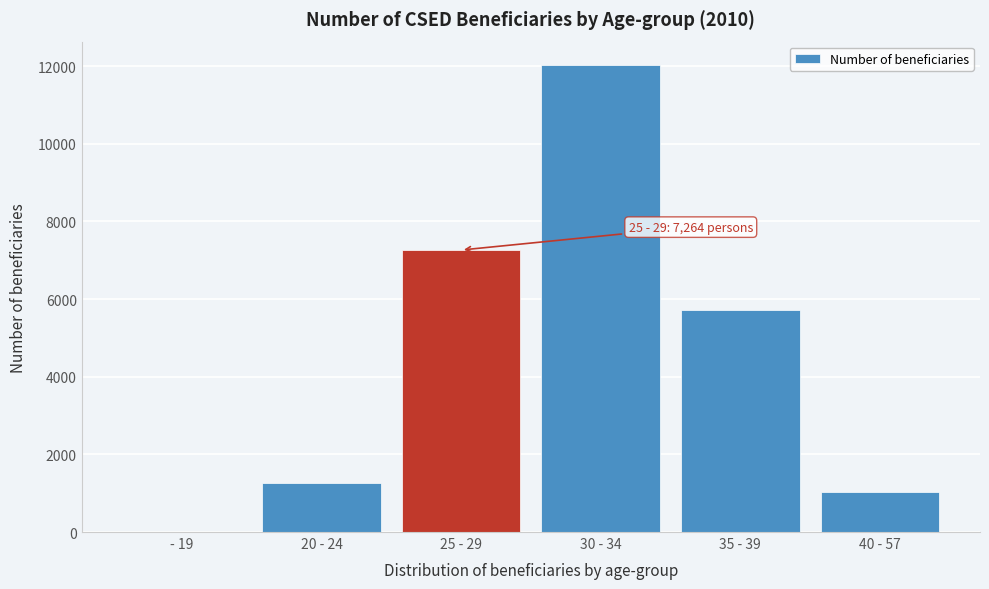

Reading right to left, list all the values displayed in this chart.

40 - 57=1030.8	35 - 39=5716.8	30 - 34=12030.9	25 - 29=7264.1	20 - 24=1271.2	- 19=10.8